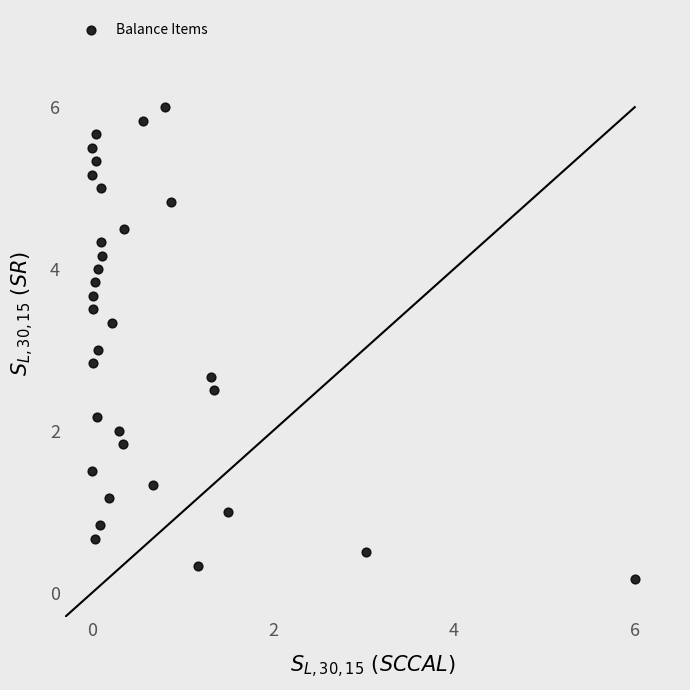

What is the range of Y values (max minus min)?

5.8